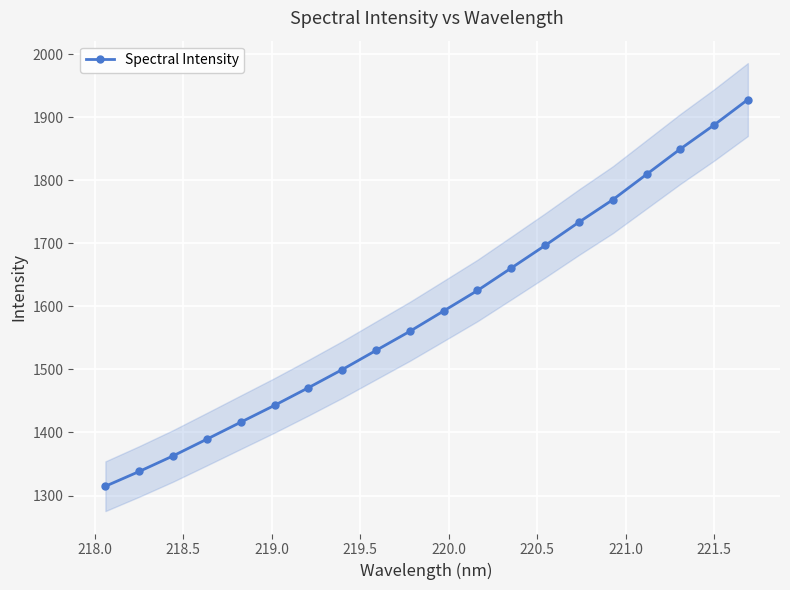

How many distinct data groups are displayed?

1